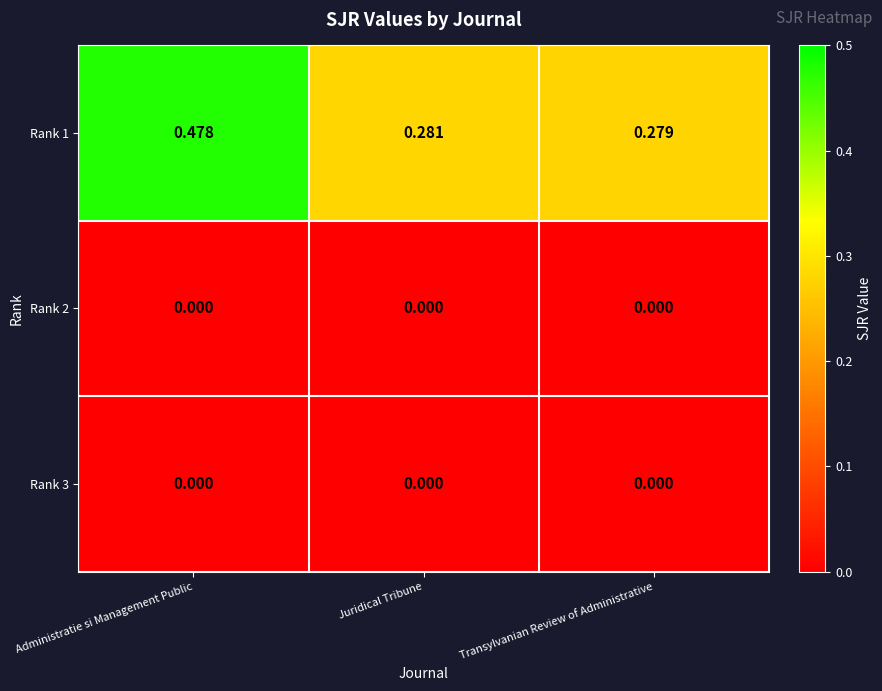

List the labels in order of Rank 1 value, largest first.

Administratie si Management Public, Juridical Tribune, Transylvanian Review of Administrative